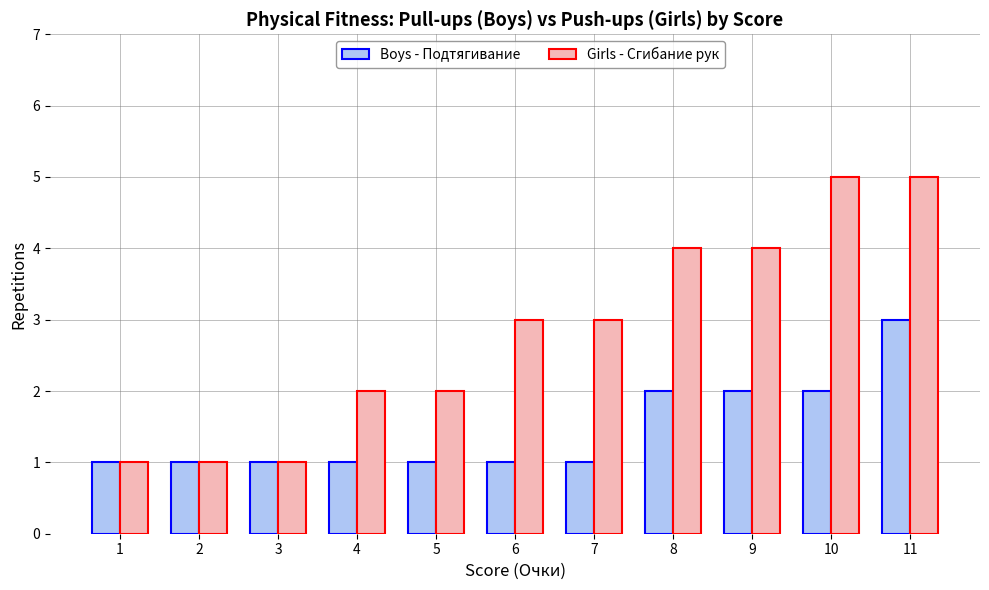

Which series changed the most between 1 and 5?

Girls - Сгибание рук